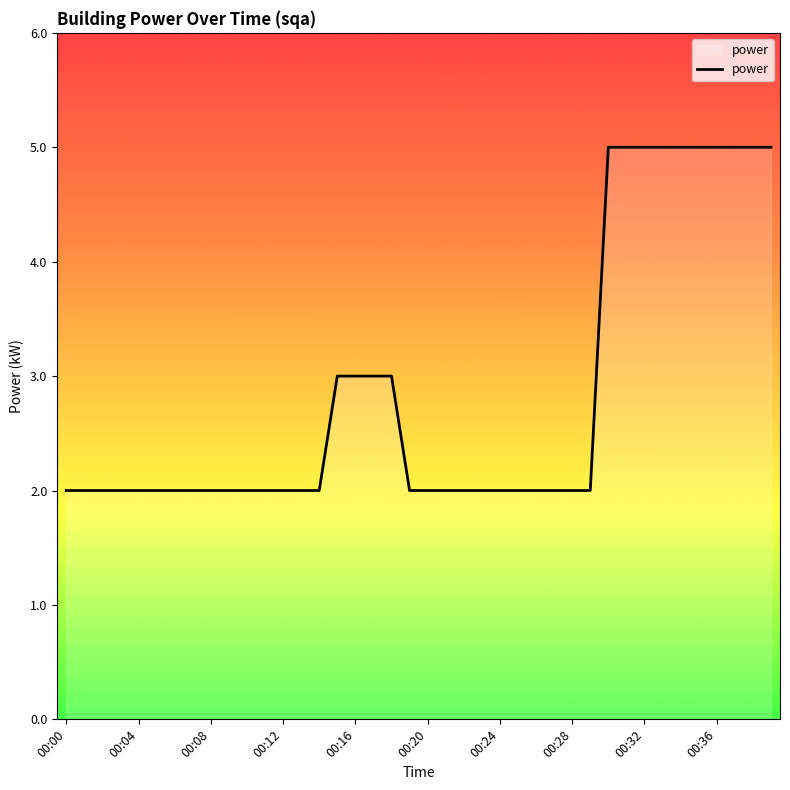

Does the chart display data point markers on the line(s)?

No